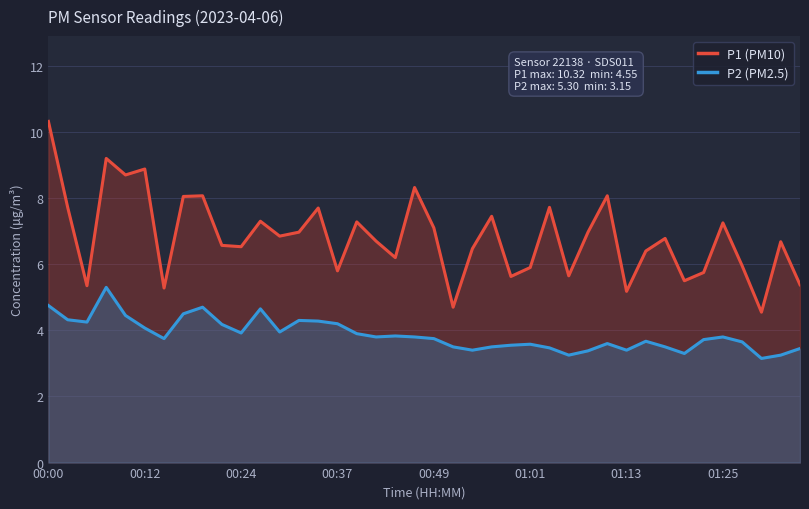

True or false: P2 (PM2.5) and P1 (PM10) cross at least once.

False